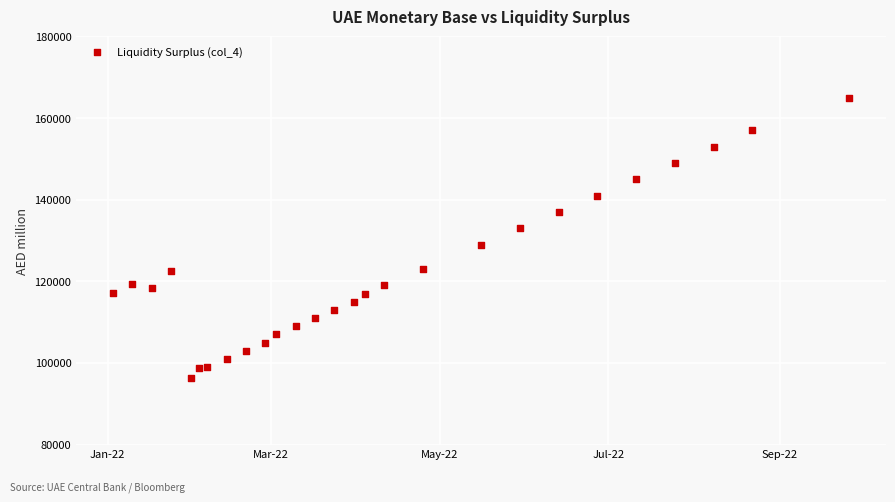

What is the range of X values (max minus min)?

266.0